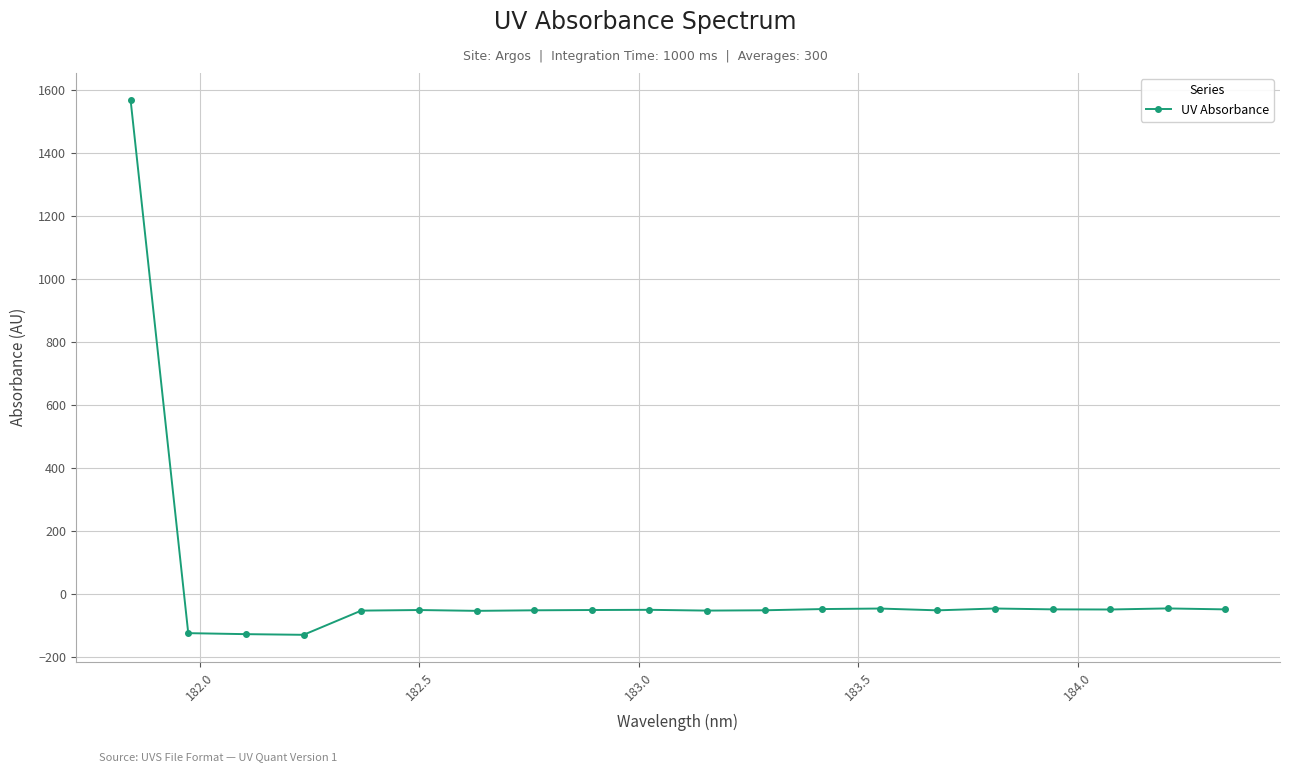

What is the smallest value displayed?

-130.9